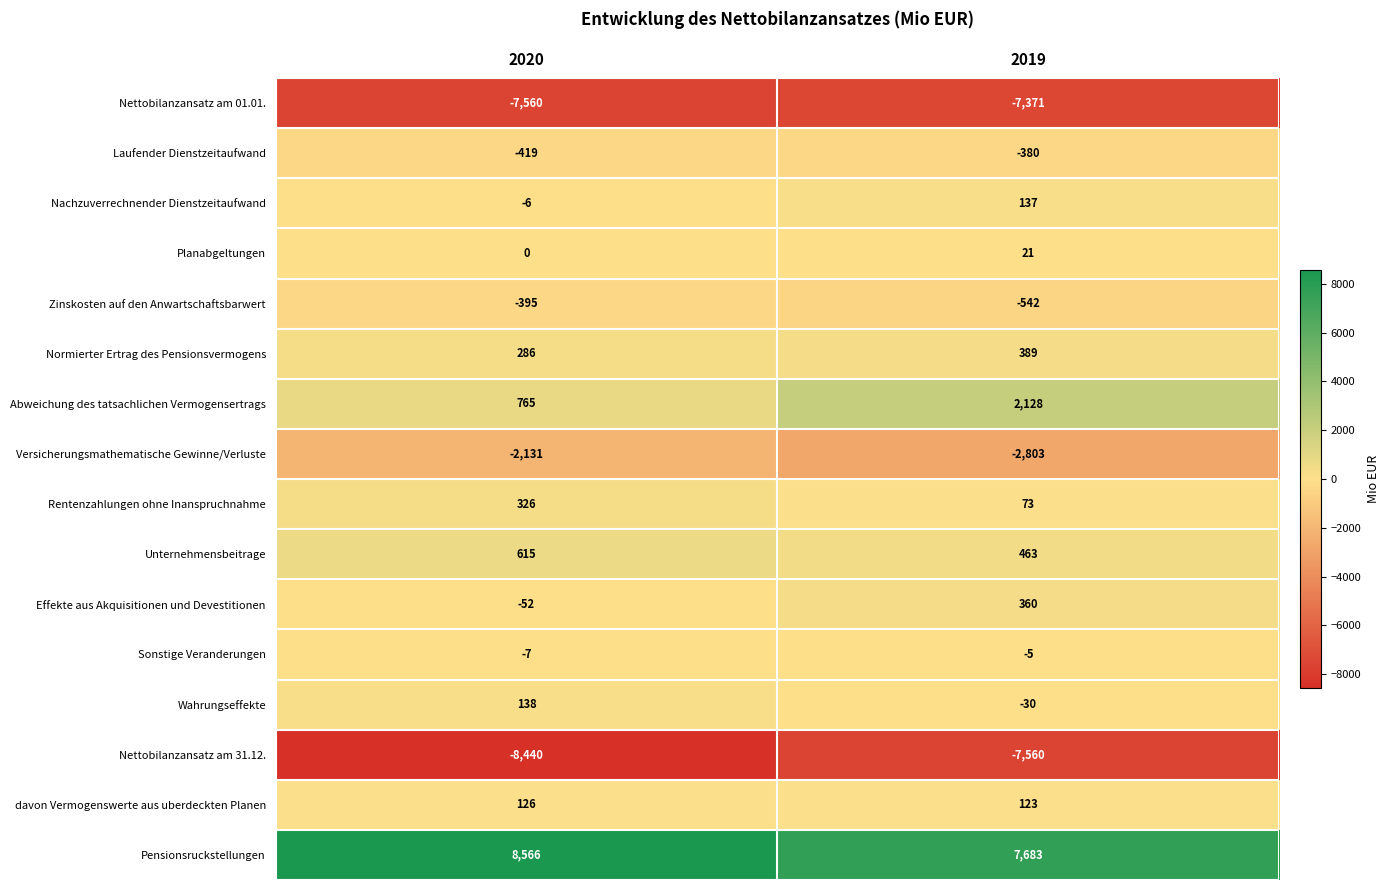

At 2020, list the series in order from largest to smallest.

Pensionsruckstellungen, Abweichung des tatsachlichen Vermogensertrags, Unternehmensbeitrage, Rentenzahlungen ohne Inanspruchnahme, Normierter Ertrag des Pensionsvermogens, Wahrungseffekte, davon Vermogenswerte aus uberdeckten Planen, Planabgeltungen, Nachzuverrechnender Dienstzeitaufwand, Sonstige Veranderungen, Effekte aus Akquisitionen und Devestitionen, Zinskosten auf den Anwartschaftsbarwert, Laufender Dienstzeitaufwand, Versicherungsmathematische Gewinne/Verluste, Nettobilanzansatz am 01.01., Nettobilanzansatz am 31.12.